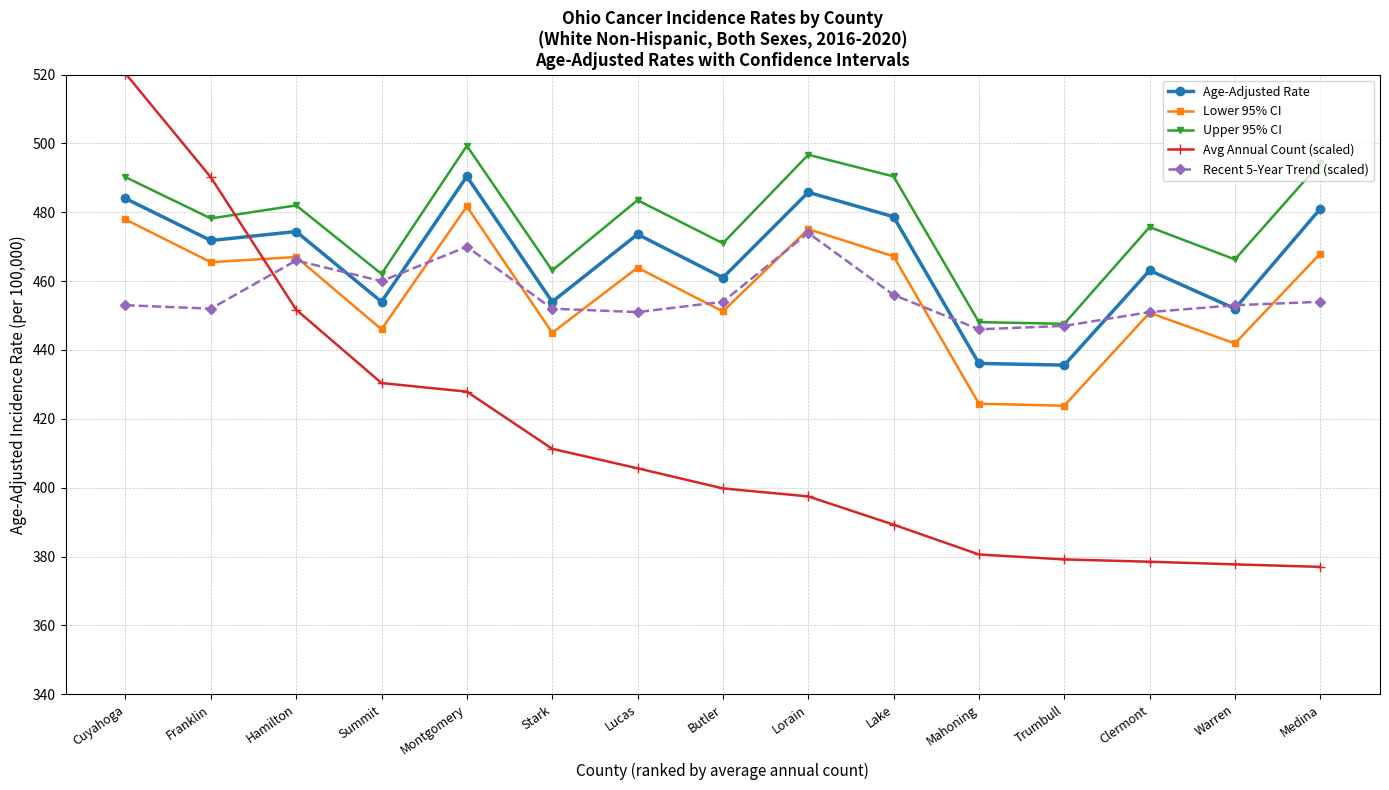

Is this an area chart (filled region under the line)?

No